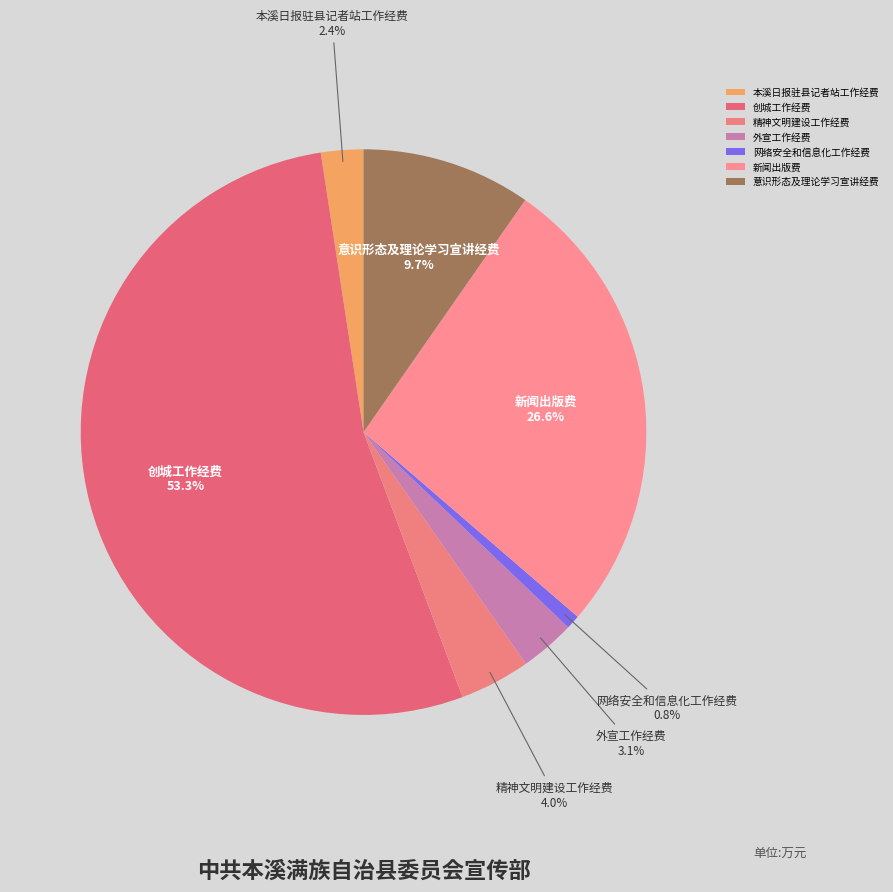

What is the largest slice in the pie chart?

创城工作经费